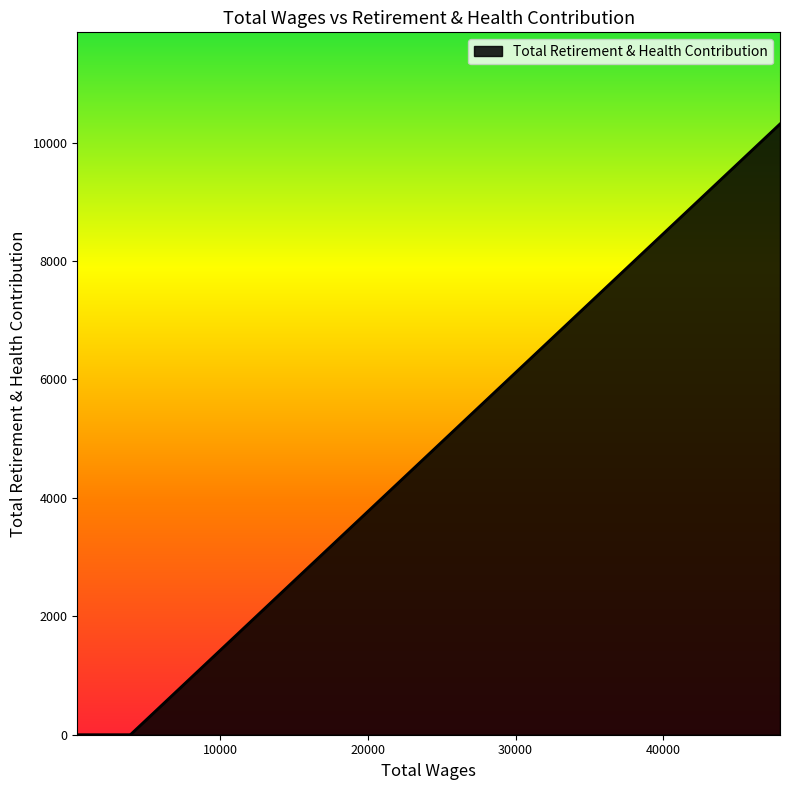

How many distinct data groups are displayed?

1